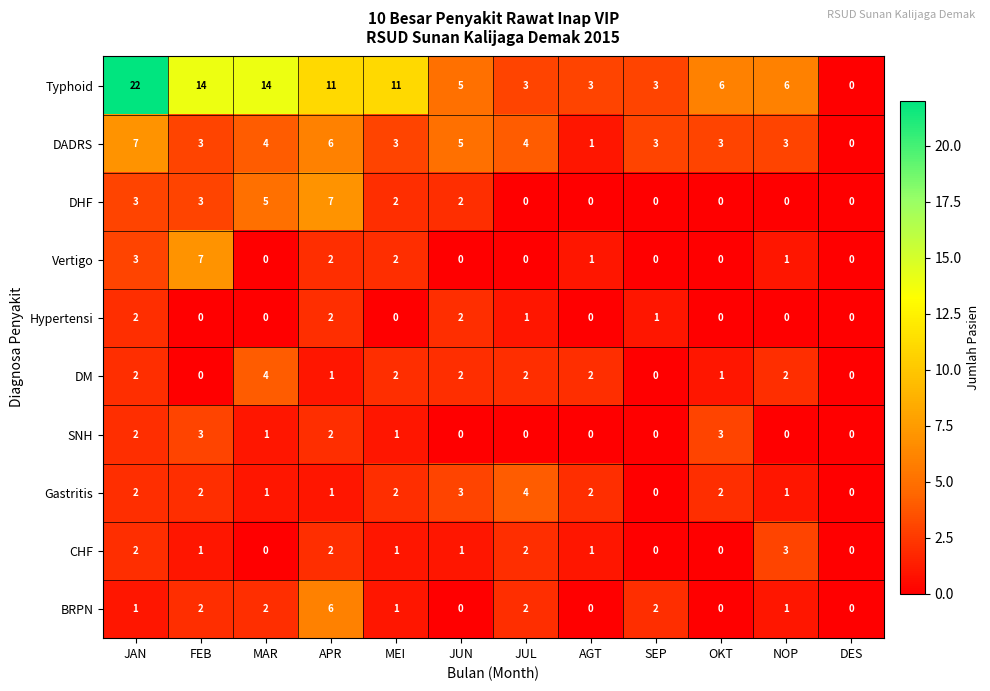

Is it true that DHF equals 5 at MAR?

True